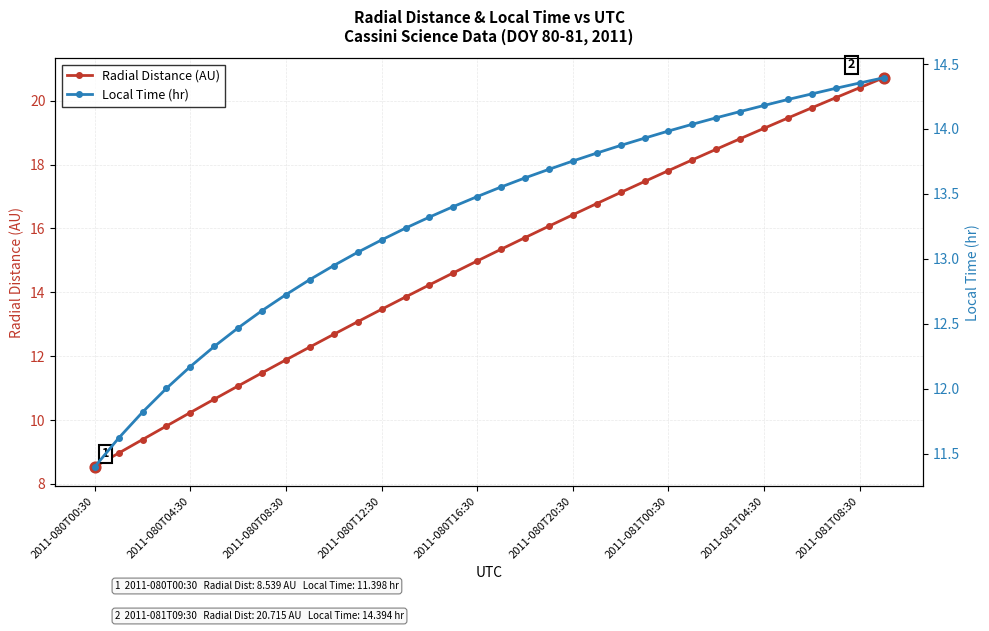

What is the total value across all series at 23?

31.4